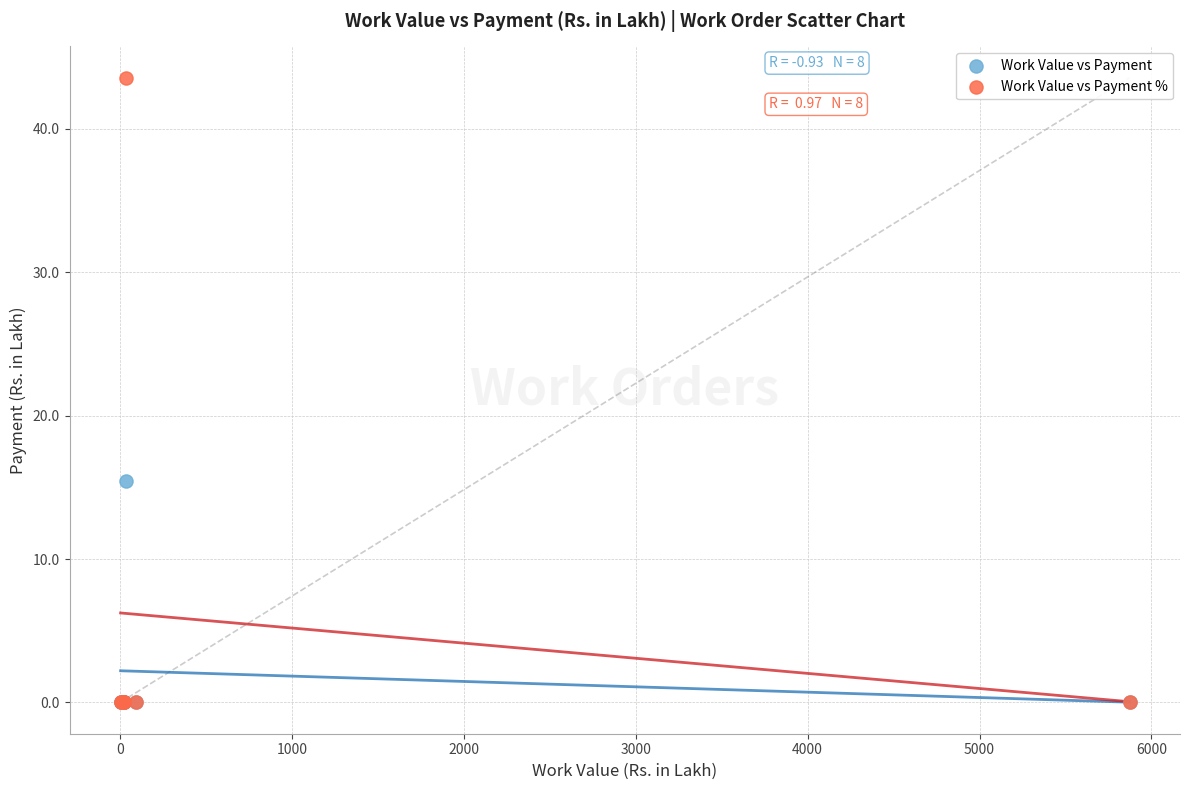

Across all series, what Y value is closest to 21?

15.4